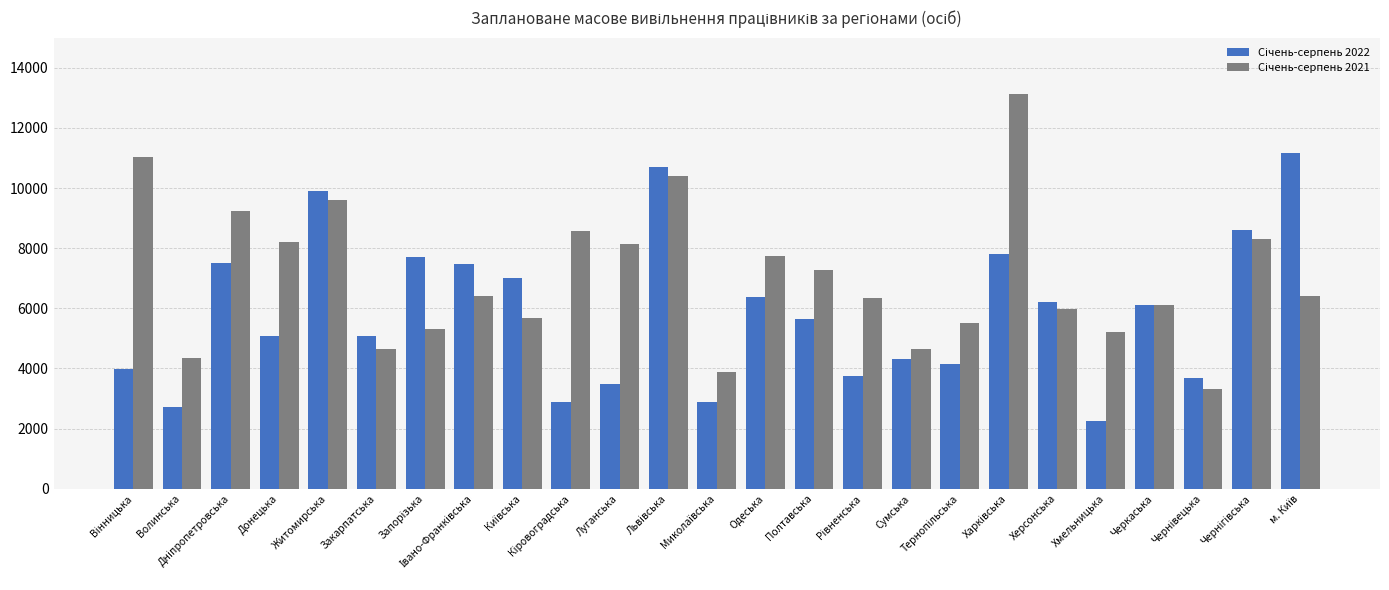

How many categories are shown in the chart?

25